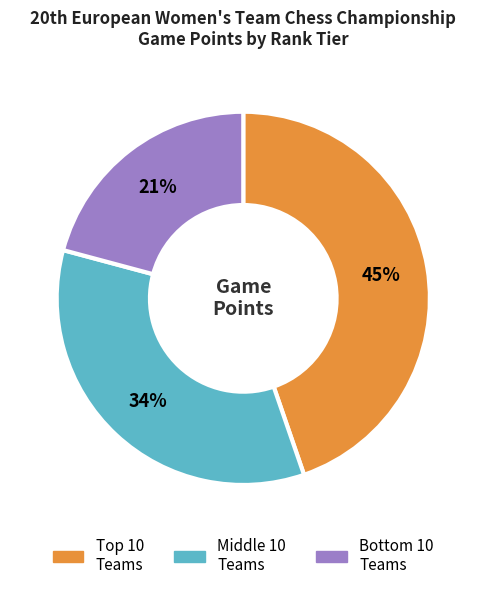

To the nearest percent, what is the difference between the largest and smallest slice percentages?

24%